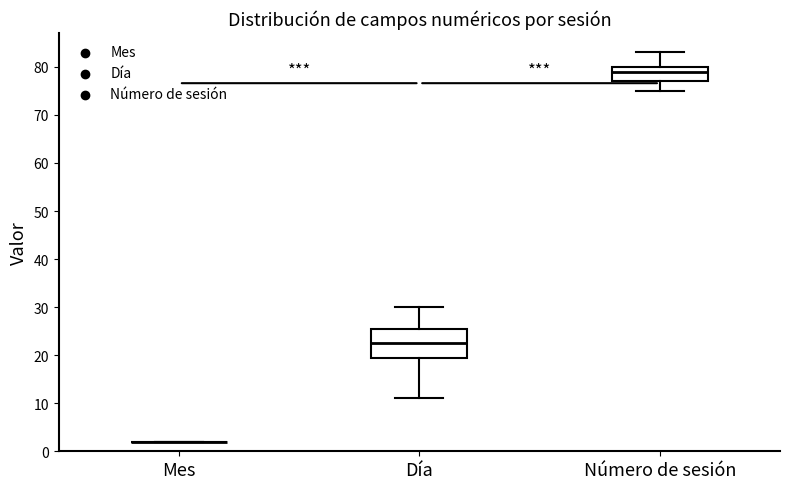

Reading left to right, transcribe this box plot: for each box, give where its median line is, the range the box spans, and where its two whiskers end, as read against the y-axis. The values are not printed on the chart, so give them approximately, as read against the axis.

Mes: box collapsed to a line at 2, whiskers 2 to 2
Día: median 23, box 20 to 26, whiskers 11 to 30
Número de sesión: median 79, box 77 to 80, whiskers 75 to 83